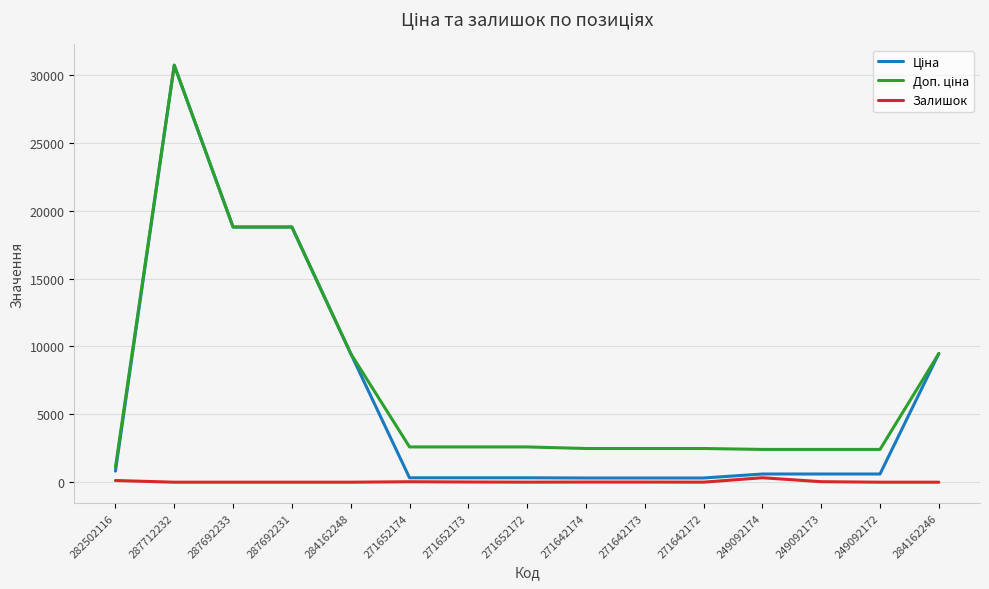

Which label corresponds to the largest value in the chart?

287712232